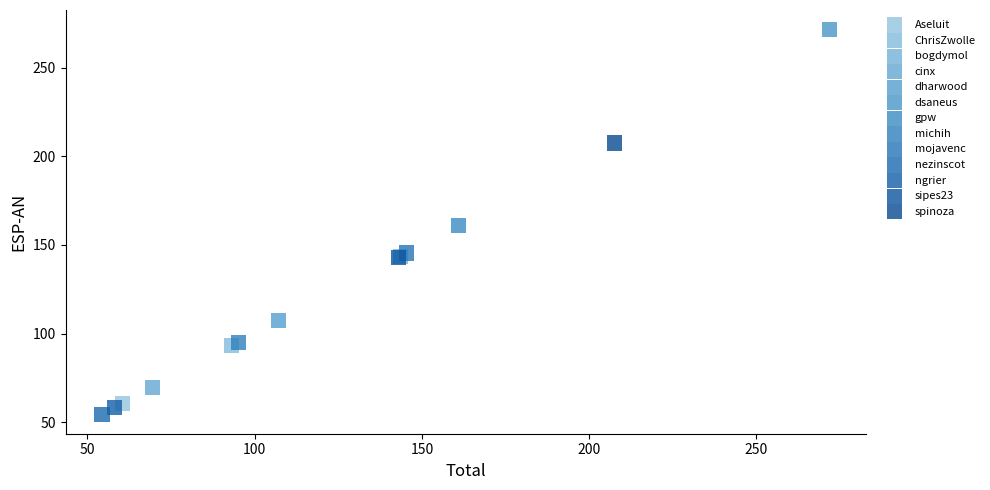

Which series contains the lowest Y value?

nezinscot